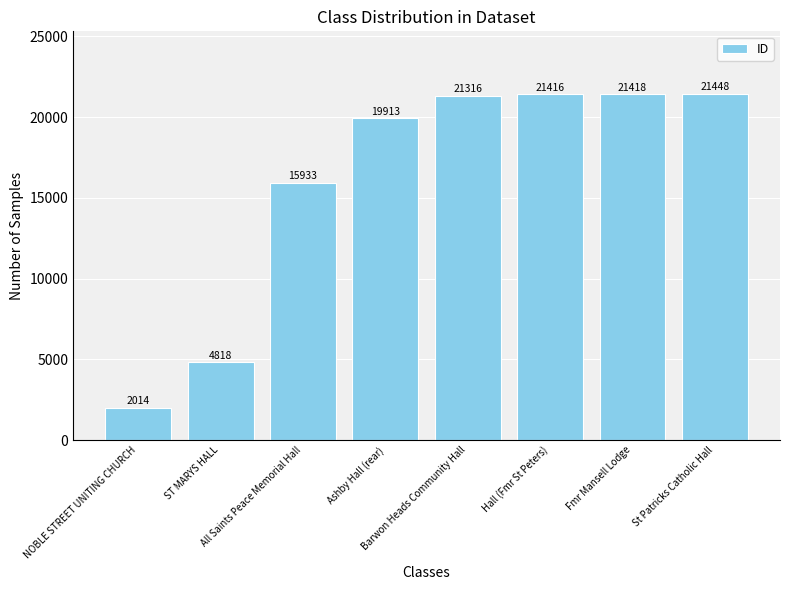

Reading left to right, transcribe all the data shown in this chart.

2014	4818	15933	19913	21316	21416	21418	21448